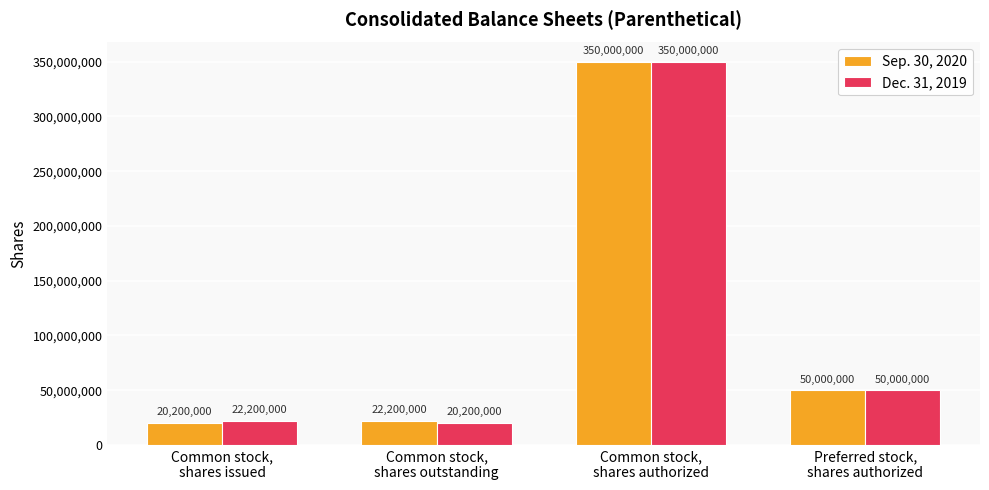

At which label does Dec. 31, 2019 first exceed 50000000?

Common stock,
shares authorized